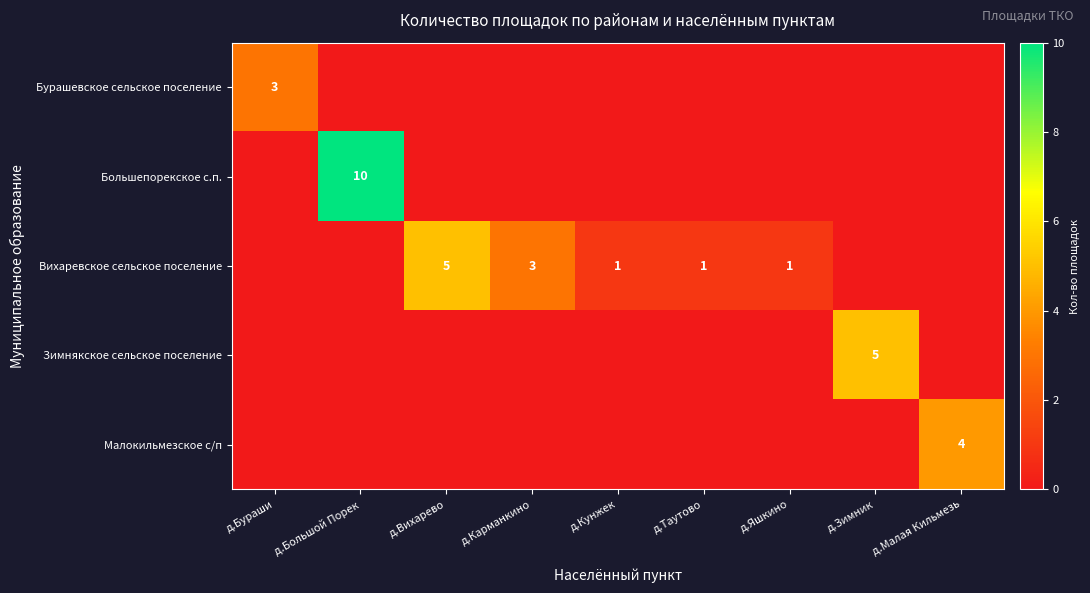

Is it true that Зимнякское сельское поселение equals 3 at д.Зимник?

False